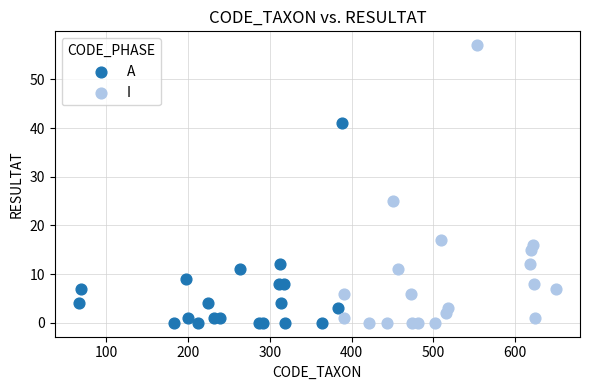

Which series contains the highest Y value?

I